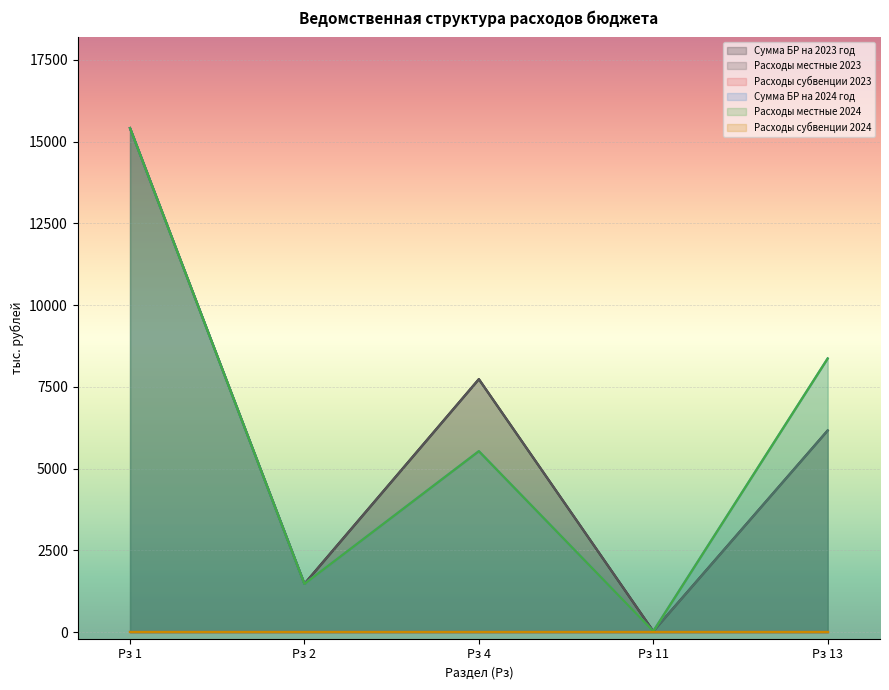

Does the chart display data point markers on the line(s)?

No